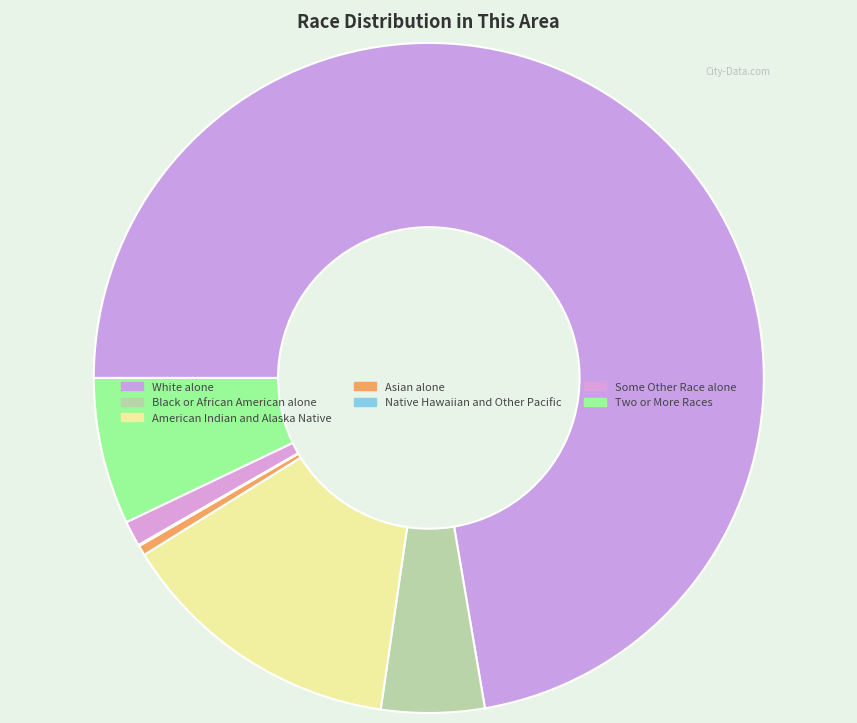

To the nearest percent, what portion does White alone represent?

72%